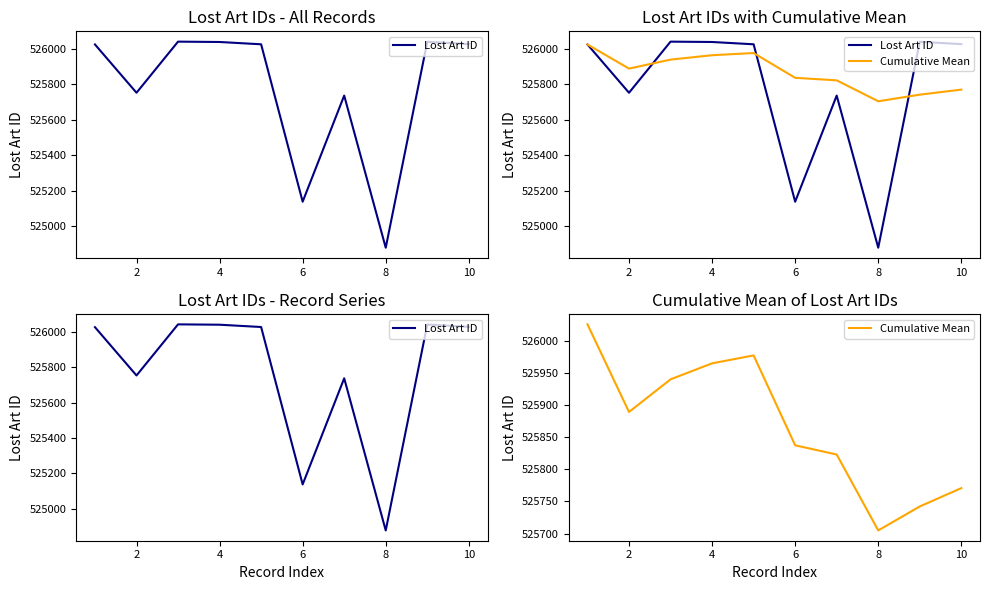

At which category does the chart reach its peak across all series?

4